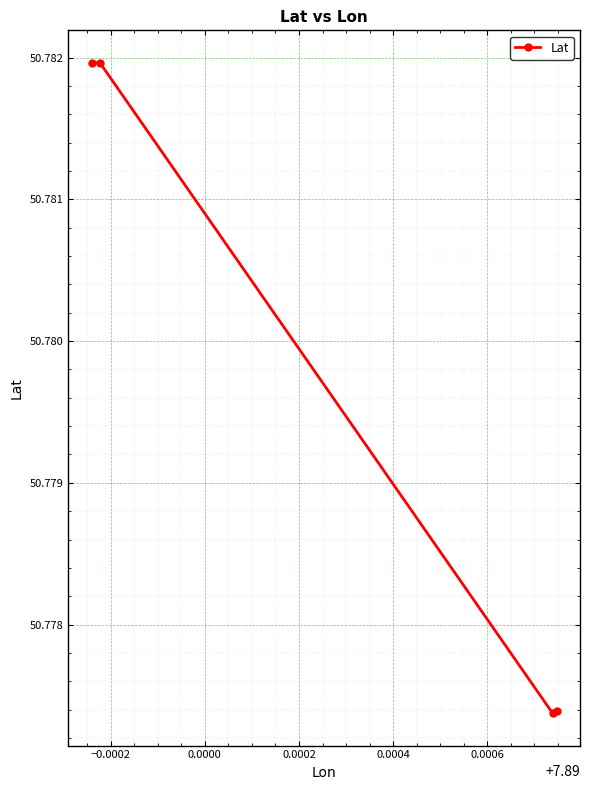

How many values are between 50 and 51?

4